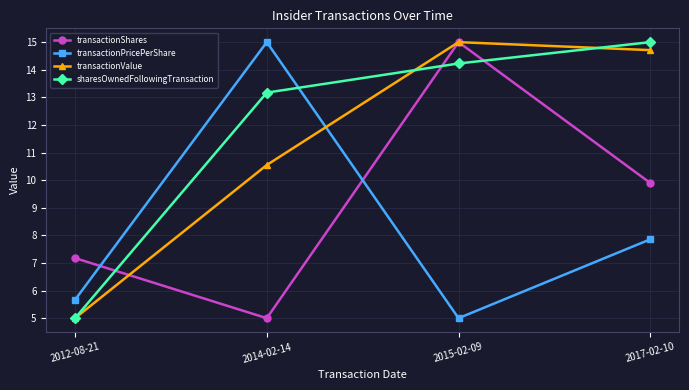

Which series changed the most between 2015-02-09 and 2017-02-10?

transactionShares